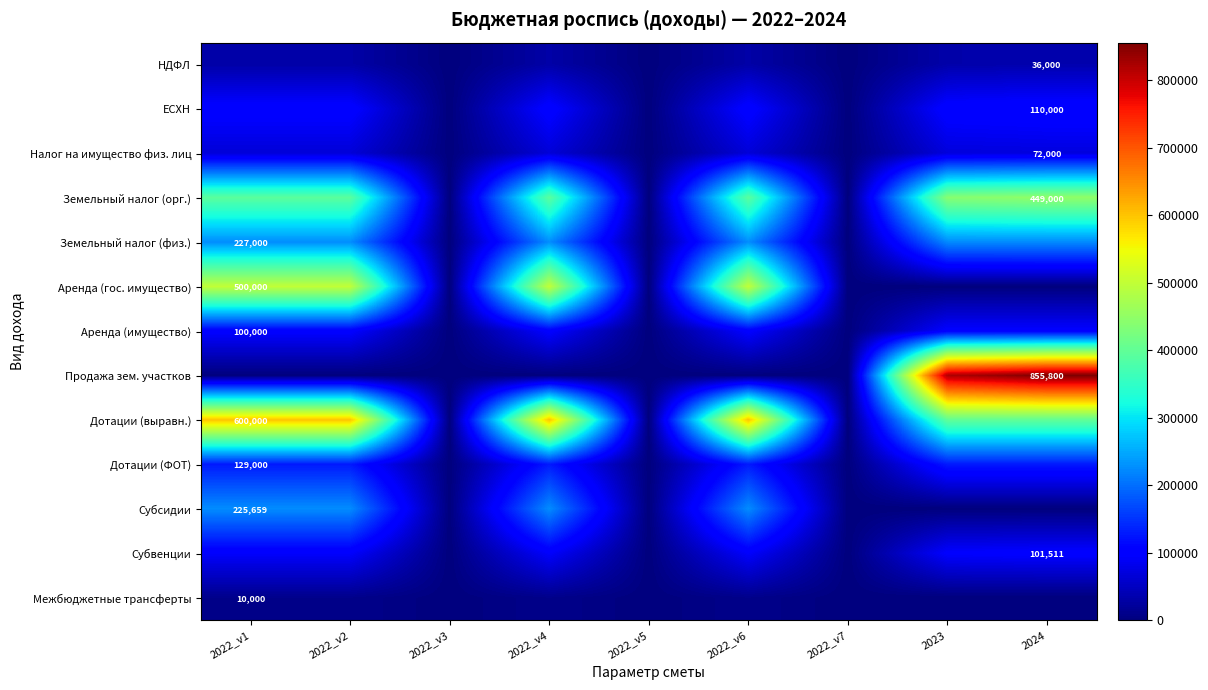

What is the greatest value displayed?

855800